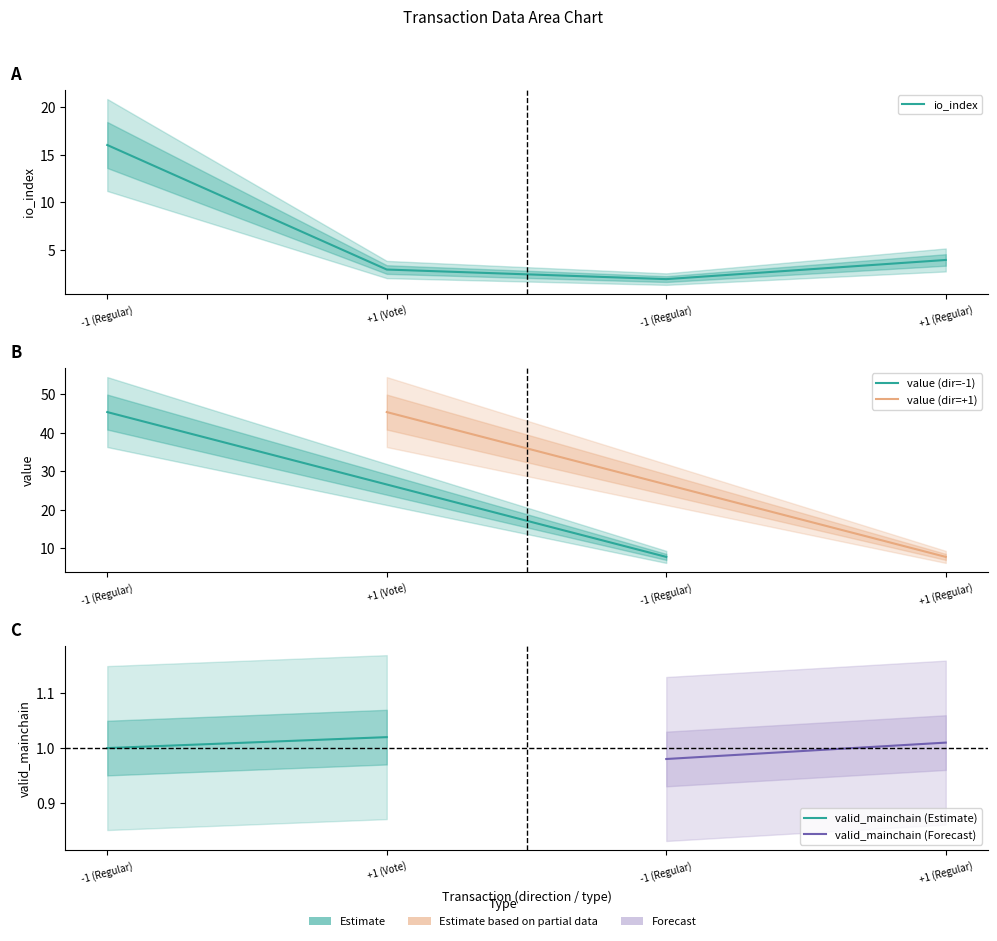

Is the value of io_index at -1 (Regular) greater than the value of valid_mainchain at -1 (Regular)?

Yes